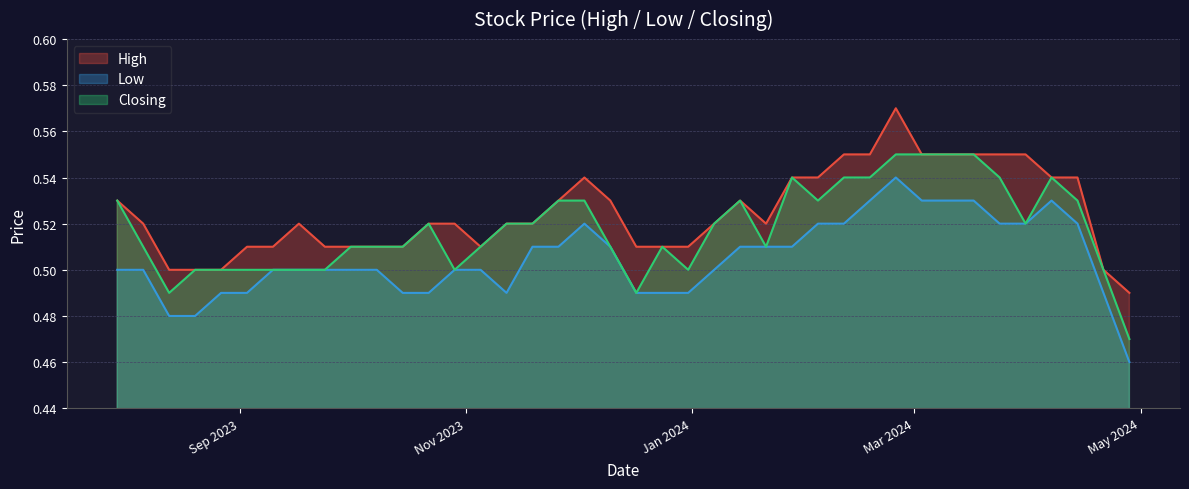

What is the difference between the second highest and minimum values in the Low series?

0.1